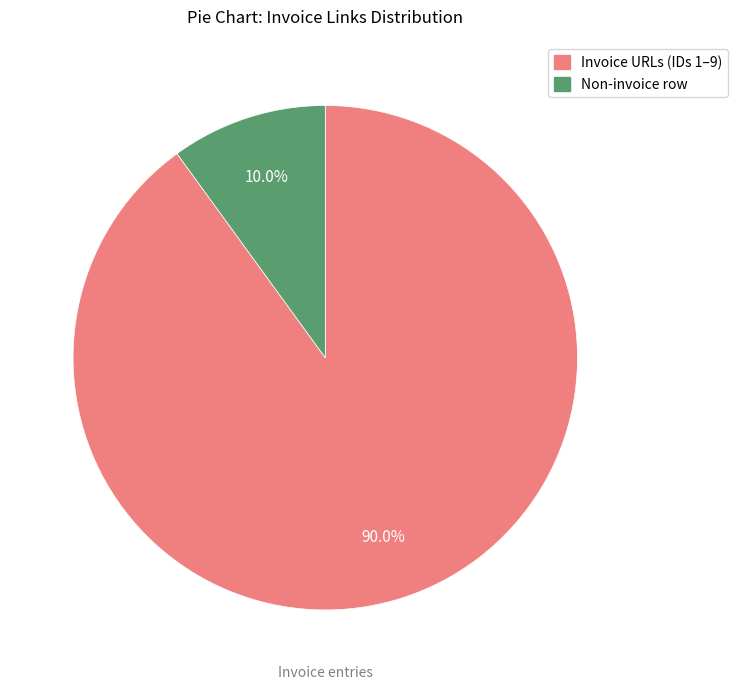

Does any single category account for the majority?

Yes